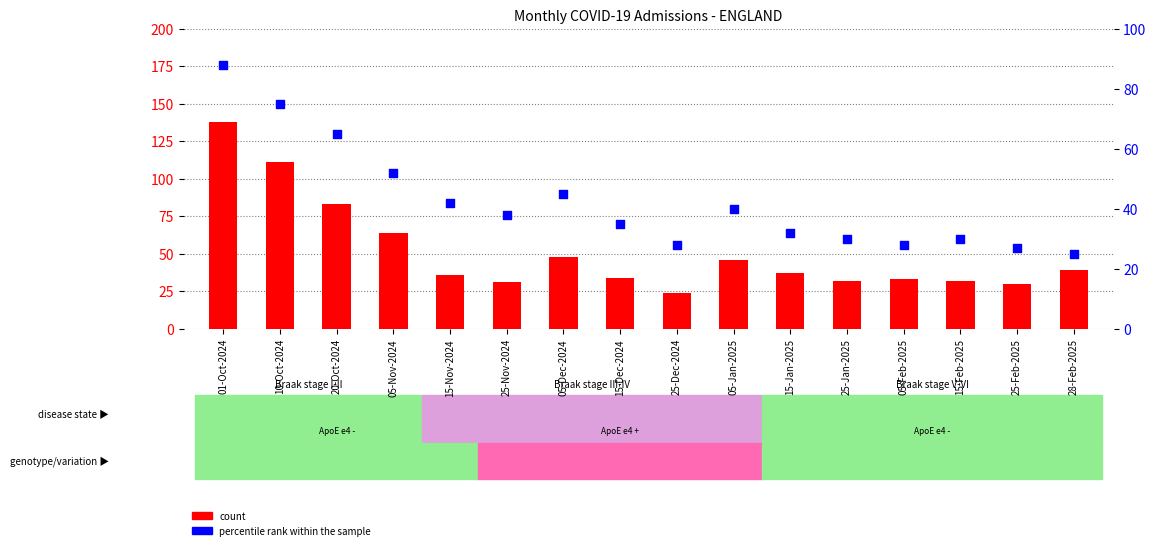

Which series has the largest Y range (max minus min)?

count